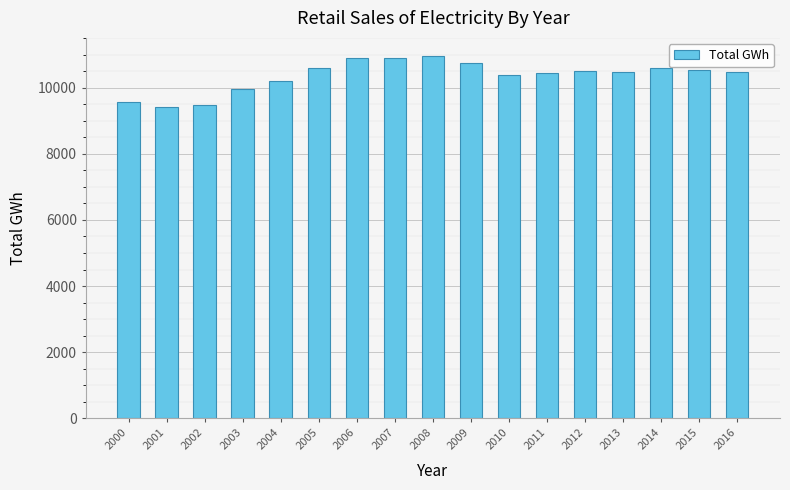

What is the maximum value shown in the chart?

10959.2